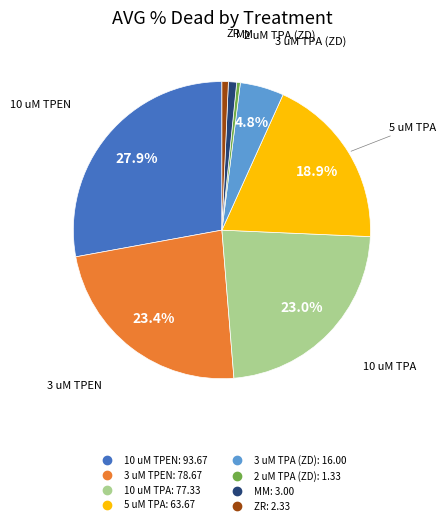

Which category has the biggest portion of the pie?

10 uM TPEN